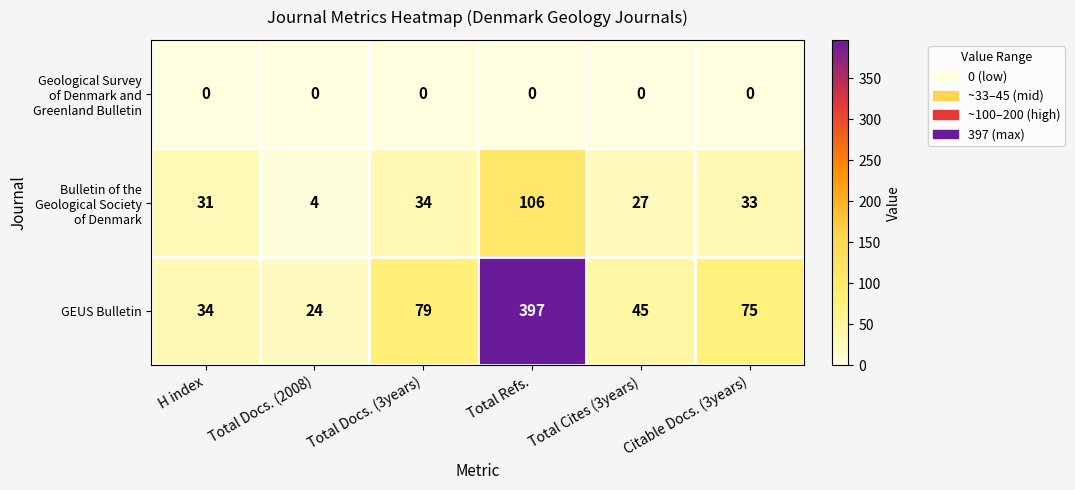

What is the spread (max minus min) of values at Total Refs.?

397